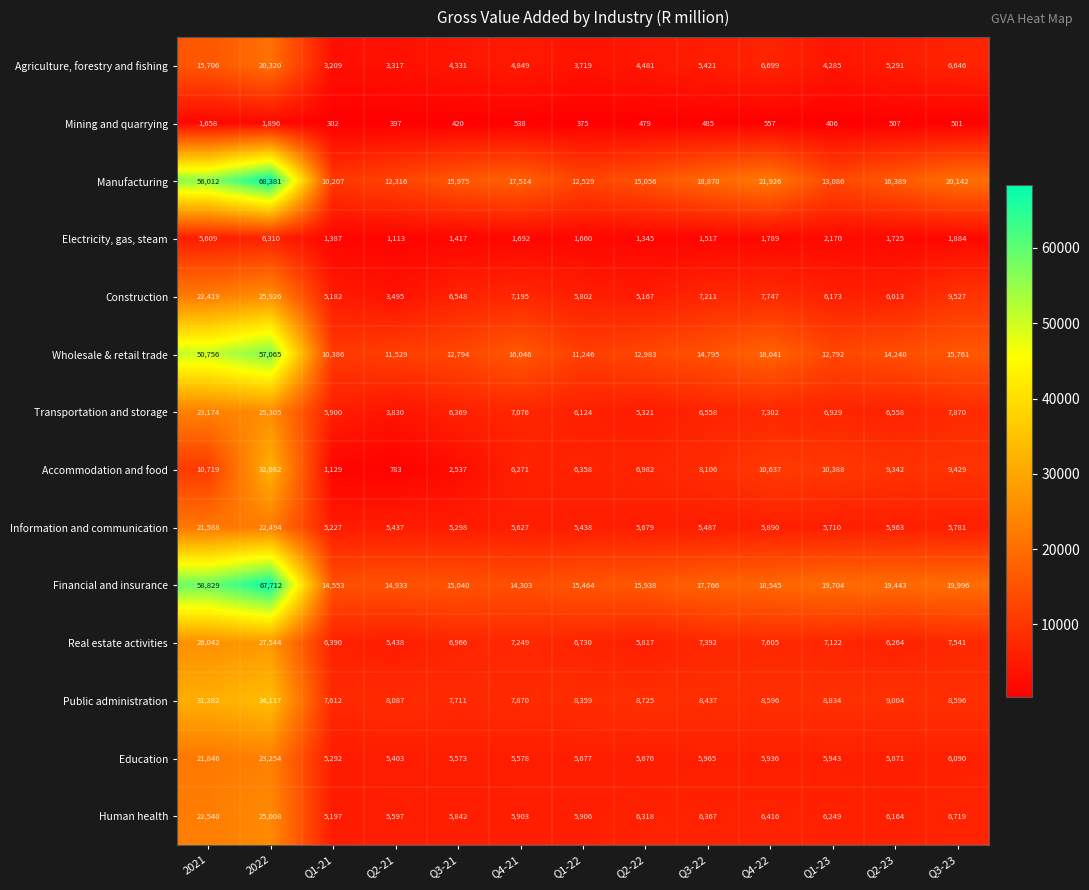

At Q2-21, list the series in order from largest to smallest.

Financial and insurance, Manufacturing, Wholesale & retail trade, Public administration, Human health, Real estate activities, Information and communication, Education, Transportation and storage, Construction, Agriculture, forestry and fishing, Electricity, gas, steam, Accommodation and food, Mining and quarrying